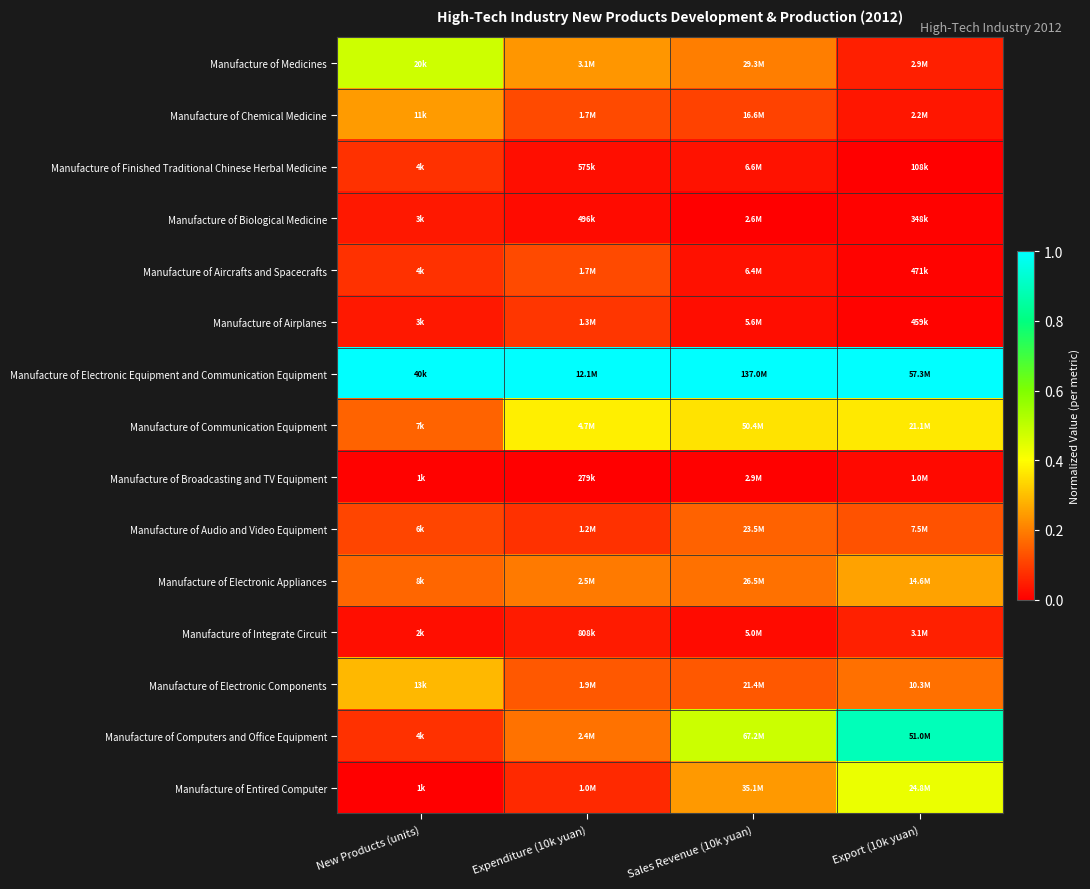

Reading left to right, what are all the values shown in this chart?

Manufacture of Medicines: New Products (units)=0.5	Expenditure (10k yuan)=0.2	Sales Revenue (10k yuan)=0.2	Export (10k yuan)=0.0
Manufacture of Chemical Medicine: New Products (units)=0.2	Expenditure (10k yuan)=0.1	Sales Revenue (10k yuan)=0.1	Export (10k yuan)=0.0
Manufacture of Finished Traditional Chinese Herbal Medicine: New Products (units)=0.1	Expenditure (10k yuan)=0.0	Sales Revenue (10k yuan)=0.0	Export (10k yuan)=0.0
Manufacture of Biological Medicine: New Products (units)=0.0	Expenditure (10k yuan)=0.0	Sales Revenue (10k yuan)=0.0	Export (10k yuan)=0.0
Manufacture of Aircrafts and Spacecrafts: New Products (units)=0.1	Expenditure (10k yuan)=0.1	Sales Revenue (10k yuan)=0.0	Export (10k yuan)=0.0
Manufacture of Airplanes: New Products (units)=0.0	Expenditure (10k yuan)=0.1	Sales Revenue (10k yuan)=0.0	Export (10k yuan)=0.0
Manufacture of Electronic Equipment and Communication Equipment: New Products (units)=1.0	Expenditure (10k yuan)=1.0	Sales Revenue (10k yuan)=1.0	Export (10k yuan)=1.0
Manufacture of Communication Equipment: New Products (units)=0.2	Expenditure (10k yuan)=0.4	Sales Revenue (10k yuan)=0.4	Export (10k yuan)=0.4
Manufacture of Broadcasting and TV Equipment: New Products (units)=0.0	Expenditure (10k yuan)=0.0	Sales Revenue (10k yuan)=0.0	Export (10k yuan)=0.0
Manufacture of Audio and Video Equipment: New Products (units)=0.1	Expenditure (10k yuan)=0.1	Sales Revenue (10k yuan)=0.2	Export (10k yuan)=0.1
Manufacture of Electronic Appliances: New Products (units)=0.2	Expenditure (10k yuan)=0.2	Sales Revenue (10k yuan)=0.2	Export (10k yuan)=0.3
Manufacture of Integrate Circuit: New Products (units)=0.0	Expenditure (10k yuan)=0.0	Sales Revenue (10k yuan)=0.0	Export (10k yuan)=0.1
Manufacture of Electronic Components: New Products (units)=0.3	Expenditure (10k yuan)=0.1	Sales Revenue (10k yuan)=0.1	Export (10k yuan)=0.2
Manufacture of Computers and Office Equipment: New Products (units)=0.1	Expenditure (10k yuan)=0.2	Sales Revenue (10k yuan)=0.5	Export (10k yuan)=0.9
Manufacture of Entired Computer: New Products (units)=0.0	Expenditure (10k yuan)=0.1	Sales Revenue (10k yuan)=0.2	Export (10k yuan)=0.4